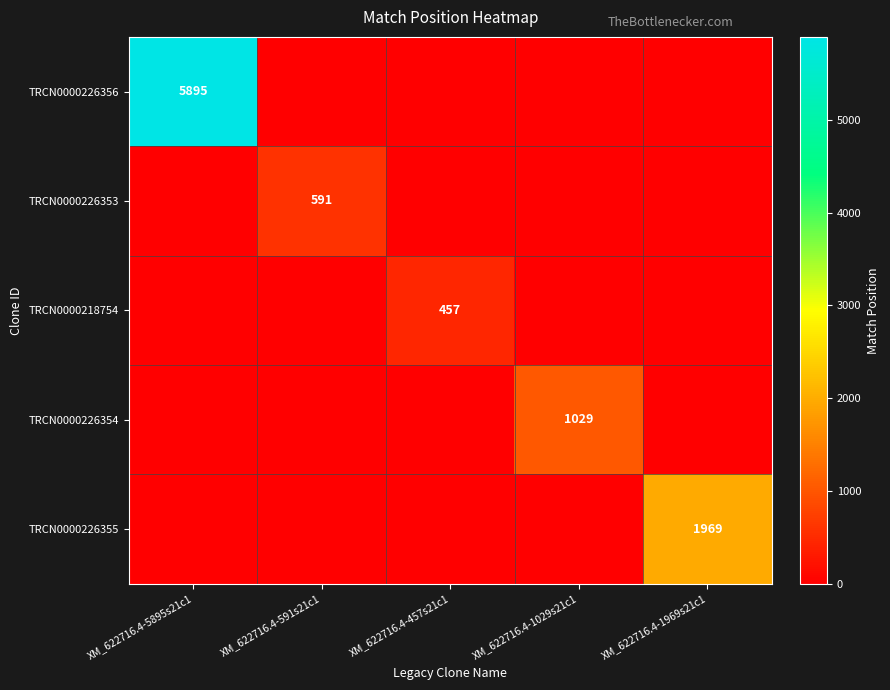

True or false: TRCN0000226355 has a value of 1969 at XM_622716.4-1969s21c1.

True